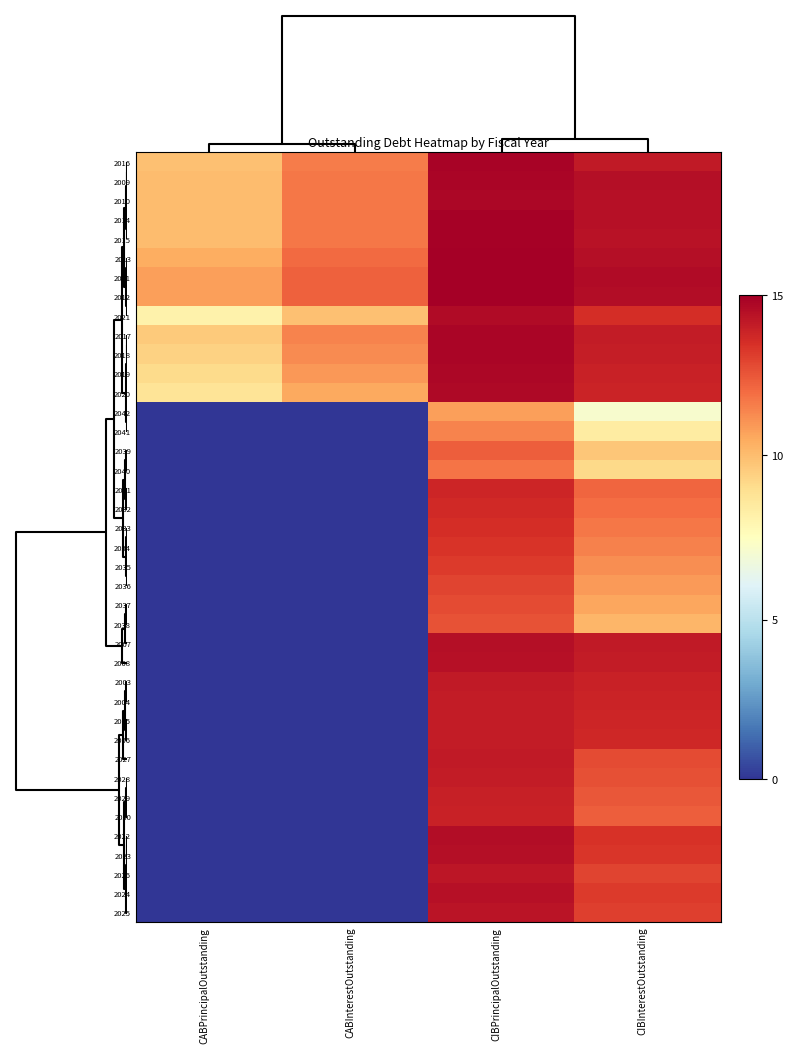

Reading right to left, extract all data points from this chart.

2016: CIBInterestOutstanding=14.9	CIBPrincipalOutstanding=15.6	CABInterestOutstanding=12.2	CABPrincipalOutstanding=10.5
2009: CIBInterestOutstanding=15.3	CIBPrincipalOutstanding=15.5	CABInterestOutstanding=12.4	CABPrincipalOutstanding=10.6
2010: CIBInterestOutstanding=15.2	CIBPrincipalOutstanding=15.5	CABInterestOutstanding=12.4	CABPrincipalOutstanding=10.6
2014: CIBInterestOutstanding=15.2	CIBPrincipalOutstanding=15.7	CABInterestOutstanding=12.4	CABPrincipalOutstanding=10.6
2015: CIBInterestOutstanding=15.1	CIBPrincipalOutstanding=15.7	CABInterestOutstanding=12.4	CABPrincipalOutstanding=10.6
2013: CIBInterestOutstanding=15.3	CIBPrincipalOutstanding=15.7	CABInterestOutstanding=12.7	CABPrincipalOutstanding=11.0
2011: CIBInterestOutstanding=15.4	CIBPrincipalOutstanding=15.8	CABInterestOutstanding=12.9	CABPrincipalOutstanding=11.4
2012: CIBInterestOutstanding=15.3	CIBPrincipalOutstanding=15.8	CABInterestOutstanding=12.9	CABPrincipalOutstanding=11.4
2021: CIBInterestOutstanding=14.3	CIBPrincipalOutstanding=15.4	CABInterestOutstanding=10.5	CABPrincipalOutstanding=8.5
2017: CIBInterestOutstanding=14.8	CIBPrincipalOutstanding=15.6	CABInterestOutstanding=12.1	CABPrincipalOutstanding=10.1
2018: CIBInterestOutstanding=14.7	CIBPrincipalOutstanding=15.6	CABInterestOutstanding=11.8	CABPrincipalOutstanding=9.9
2019: CIBInterestOutstanding=14.7	CIBPrincipalOutstanding=15.5	CABInterestOutstanding=11.6	CABPrincipalOutstanding=9.6
2020: CIBInterestOutstanding=14.6	CIBPrincipalOutstanding=15.5	CABInterestOutstanding=11.2	CABPrincipalOutstanding=9.2
2042: CIBInterestOutstanding=7.5	CIBPrincipalOutstanding=11.4	CABInterestOutstanding=0.0	CABPrincipalOutstanding=0.0
2041: CIBInterestOutstanding=8.9	CIBPrincipalOutstanding=12.1	CABInterestOutstanding=0.0	CABPrincipalOutstanding=0.0
2039: CIBInterestOutstanding=10.3	CIBPrincipalOutstanding=13.0	CABInterestOutstanding=0.0	CABPrincipalOutstanding=0.0
2040: CIBInterestOutstanding=9.7	CIBPrincipalOutstanding=12.4	CABInterestOutstanding=0.0	CABPrincipalOutstanding=0.0
2031: CIBInterestOutstanding=12.8	CIBPrincipalOutstanding=14.5	CABInterestOutstanding=0.0	CABPrincipalOutstanding=0.0
2032: CIBInterestOutstanding=12.6	CIBPrincipalOutstanding=14.4	CABInterestOutstanding=0.0	CABPrincipalOutstanding=0.0
2033: CIBInterestOutstanding=12.4	CIBPrincipalOutstanding=14.3	CABInterestOutstanding=0.0	CABPrincipalOutstanding=0.0
2034: CIBInterestOutstanding=12.1	CIBPrincipalOutstanding=14.1	CABInterestOutstanding=0.0	CABPrincipalOutstanding=0.0
2035: CIBInterestOutstanding=11.8	CIBPrincipalOutstanding=13.9	CABInterestOutstanding=0.0	CABPrincipalOutstanding=0.0
2036: CIBInterestOutstanding=11.5	CIBPrincipalOutstanding=13.7	CABInterestOutstanding=0.0	CABPrincipalOutstanding=0.0
2037: CIBInterestOutstanding=11.2	CIBPrincipalOutstanding=13.5	CABInterestOutstanding=0.0	CABPrincipalOutstanding=0.0
2038: CIBInterestOutstanding=10.8	CIBPrincipalOutstanding=13.3	CABInterestOutstanding=0.0	CABPrincipalOutstanding=0.0
2007: CIBInterestOutstanding=14.9	CIBPrincipalOutstanding=15.3	CABInterestOutstanding=0.0	CABPrincipalOutstanding=0.0
2008: CIBInterestOutstanding=14.8	CIBPrincipalOutstanding=15.2	CABInterestOutstanding=0.0	CABPrincipalOutstanding=0.0
2003: CIBInterestOutstanding=14.7	CIBPrincipalOutstanding=14.9	CABInterestOutstanding=0.0	CABPrincipalOutstanding=0.0
2004: CIBInterestOutstanding=14.6	CIBPrincipalOutstanding=14.9	CABInterestOutstanding=0.0	CABPrincipalOutstanding=0.0
2005: CIBInterestOutstanding=14.5	CIBPrincipalOutstanding=14.8	CABInterestOutstanding=0.0	CABPrincipalOutstanding=0.0
2006: CIBInterestOutstanding=14.4	CIBPrincipalOutstanding=14.8	CABInterestOutstanding=0.0	CABPrincipalOutstanding=0.0
2027: CIBInterestOutstanding=13.5	CIBPrincipalOutstanding=14.9	CABInterestOutstanding=0.0	CABPrincipalOutstanding=0.0
2028: CIBInterestOutstanding=13.3	CIBPrincipalOutstanding=14.8	CABInterestOutstanding=0.0	CABPrincipalOutstanding=0.0
2029: CIBInterestOutstanding=13.2	CIBPrincipalOutstanding=14.7	CABInterestOutstanding=0.0	CABPrincipalOutstanding=0.0
2030: CIBInterestOutstanding=13.0	CIBPrincipalOutstanding=14.6	CABInterestOutstanding=0.0	CABPrincipalOutstanding=0.0
2022: CIBInterestOutstanding=14.1	CIBPrincipalOutstanding=15.3	CABInterestOutstanding=0.0	CABPrincipalOutstanding=0.0
2023: CIBInterestOutstanding=14.0	CIBPrincipalOutstanding=15.3	CABInterestOutstanding=0.0	CABPrincipalOutstanding=0.0
2026: CIBInterestOutstanding=13.6	CIBPrincipalOutstanding=15.0	CABInterestOutstanding=0.0	CABPrincipalOutstanding=0.0
2024: CIBInterestOutstanding=13.9	CIBPrincipalOutstanding=15.2	CABInterestOutstanding=0.0	CABPrincipalOutstanding=0.0
2025: CIBInterestOutstanding=13.8	CIBPrincipalOutstanding=15.1	CABInterestOutstanding=0.0	CABPrincipalOutstanding=0.0